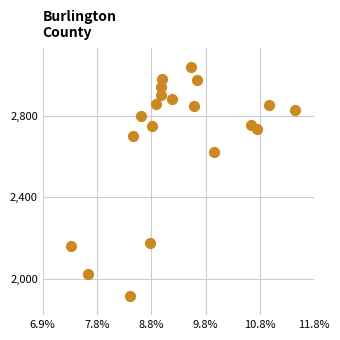

What is the range of Y values (max minus min)?

1119.7